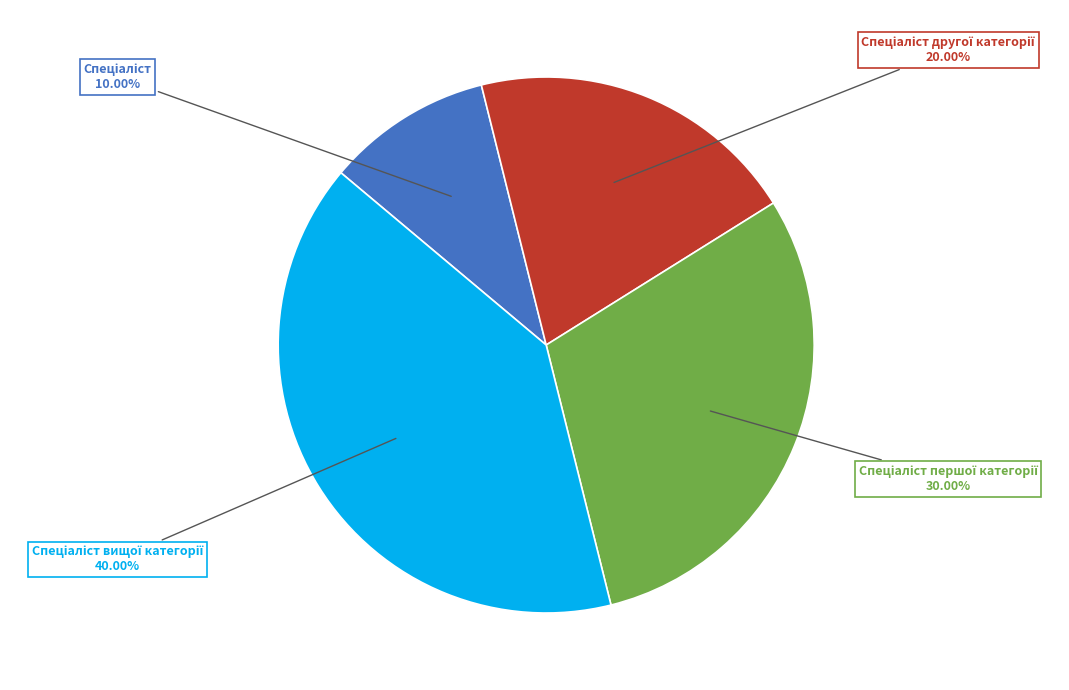

Does any single category account for the majority?

No